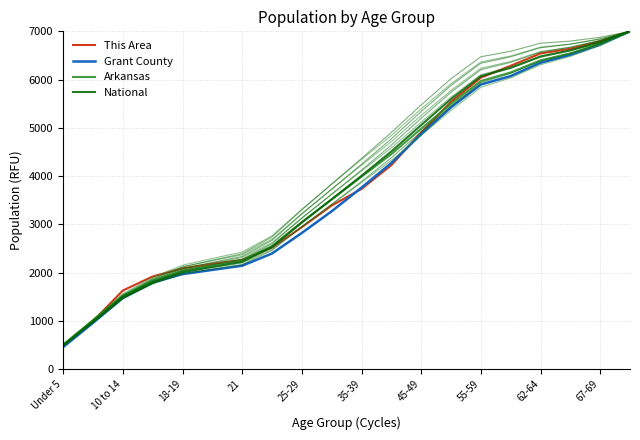

What is the minimum value for National?

487.3